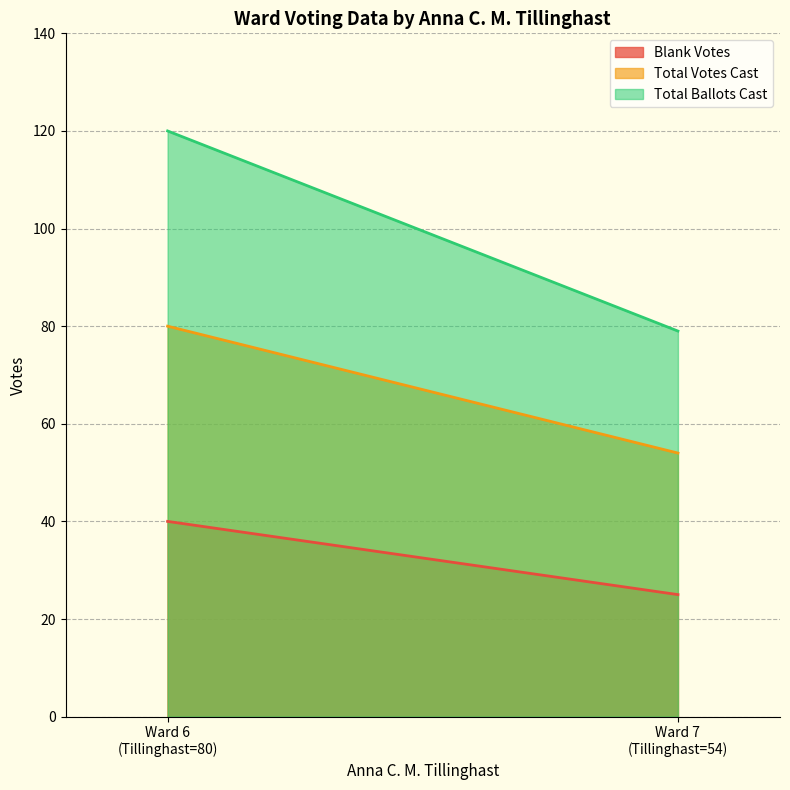

Reading left to right, what are all the values shown in this chart?

Blank Votes: 40	25
Total Votes Cast: 80	54
Total Ballots Cast: 120	79